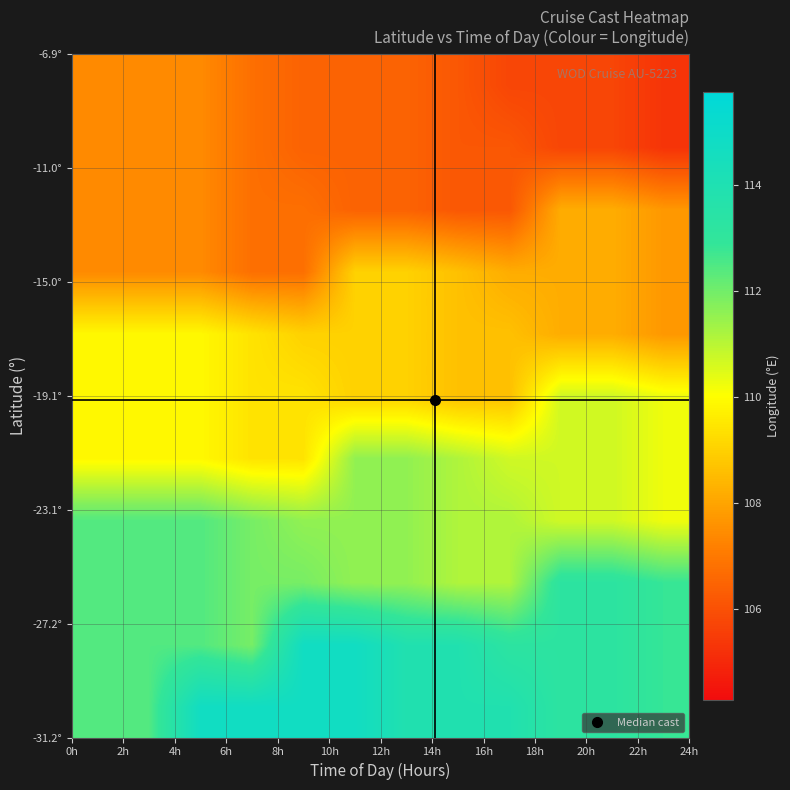

At how many categories does at least one series exceed 110?

12